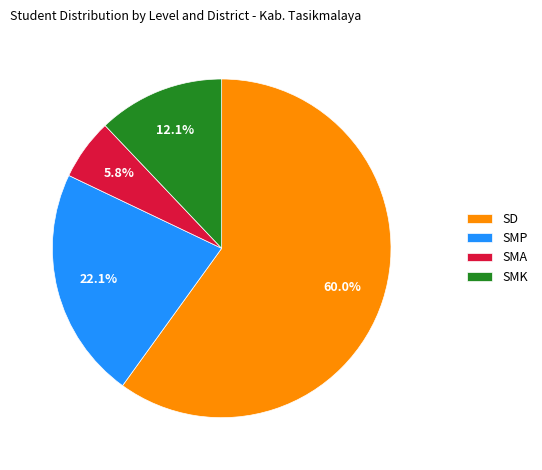

Is there a majority slice in this chart?

Yes